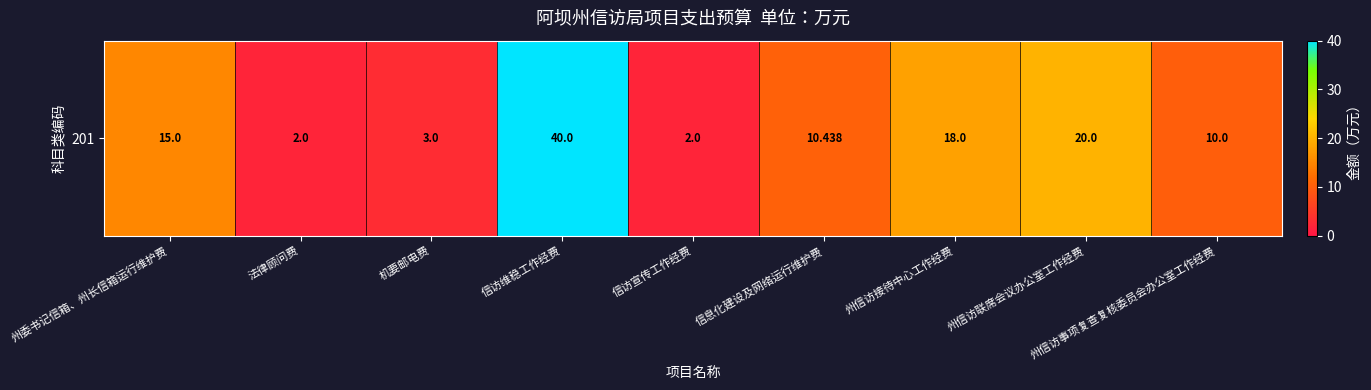

What value does the data have at 信访维稳工作经费?

40.0